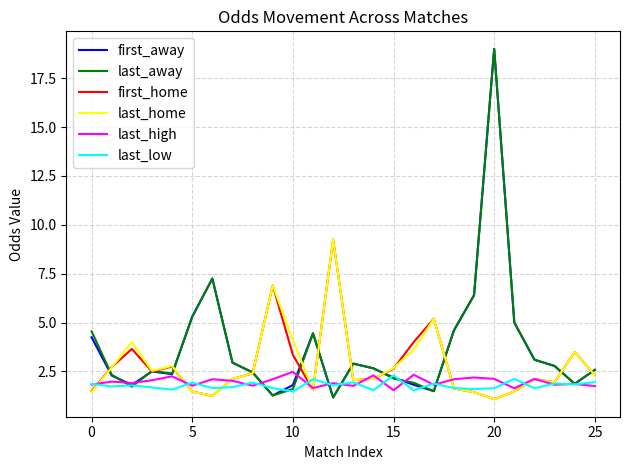

What is the greatest value displayed?

19.0